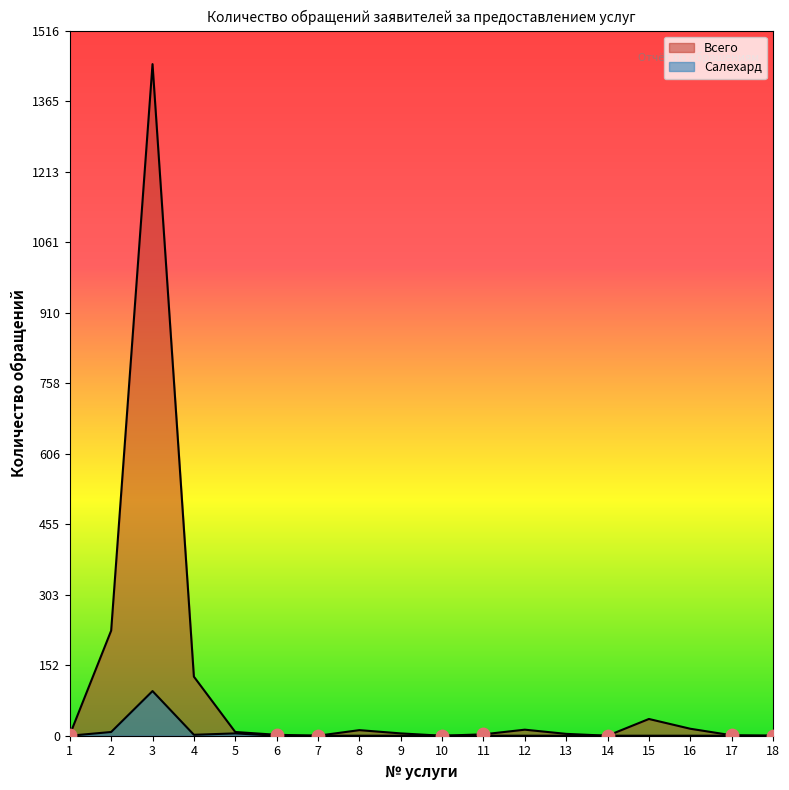

At which category is the sum across all series the highest?

3